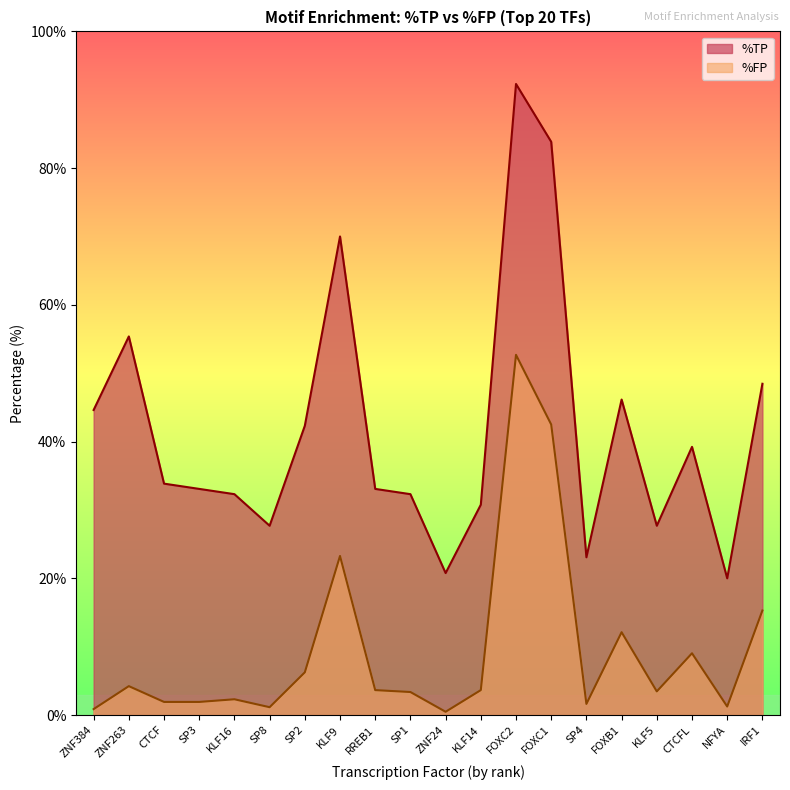

At which label does %TP reach its peak?

FOXC2